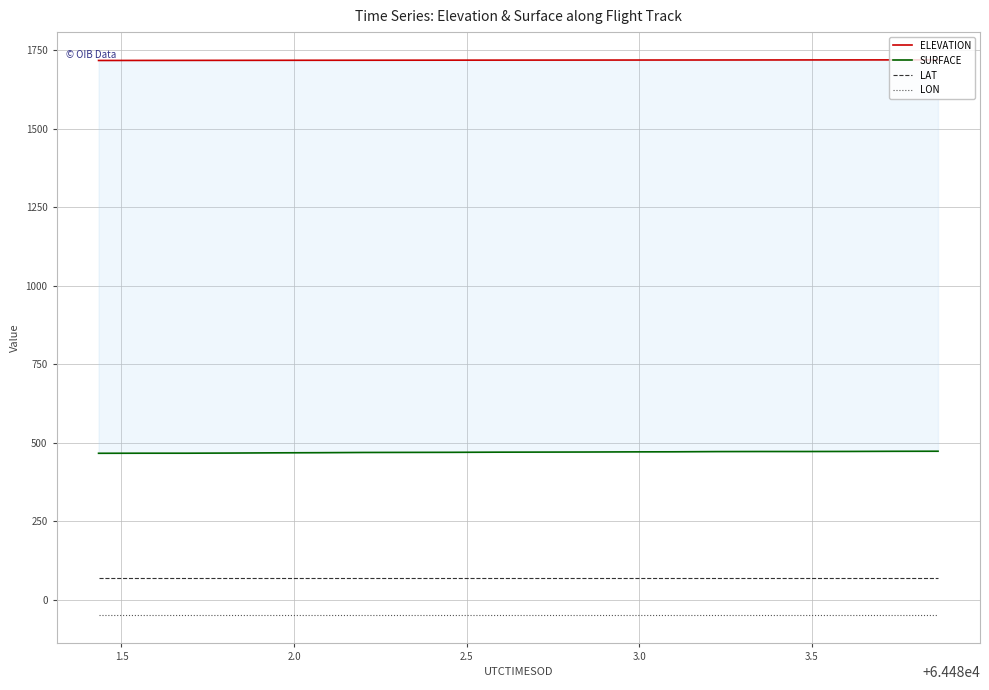

What are all the series names shown in the legend?

ELEVATION, SURFACE, LAT, LON